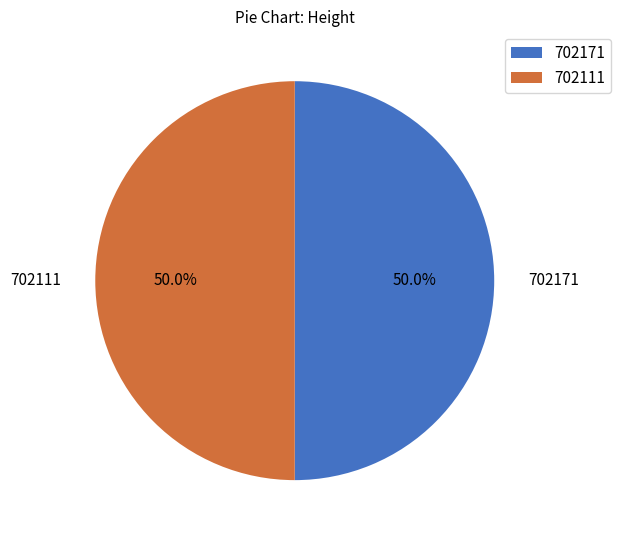

What percentage do 702171 and 702111 together represent?

100.0%